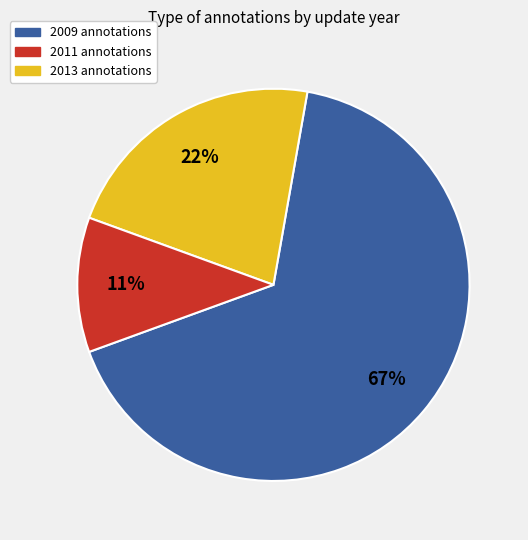

Rank the categories by value from highest to lowest.

2009 annotations, 2011 annotations, 2013 annotations